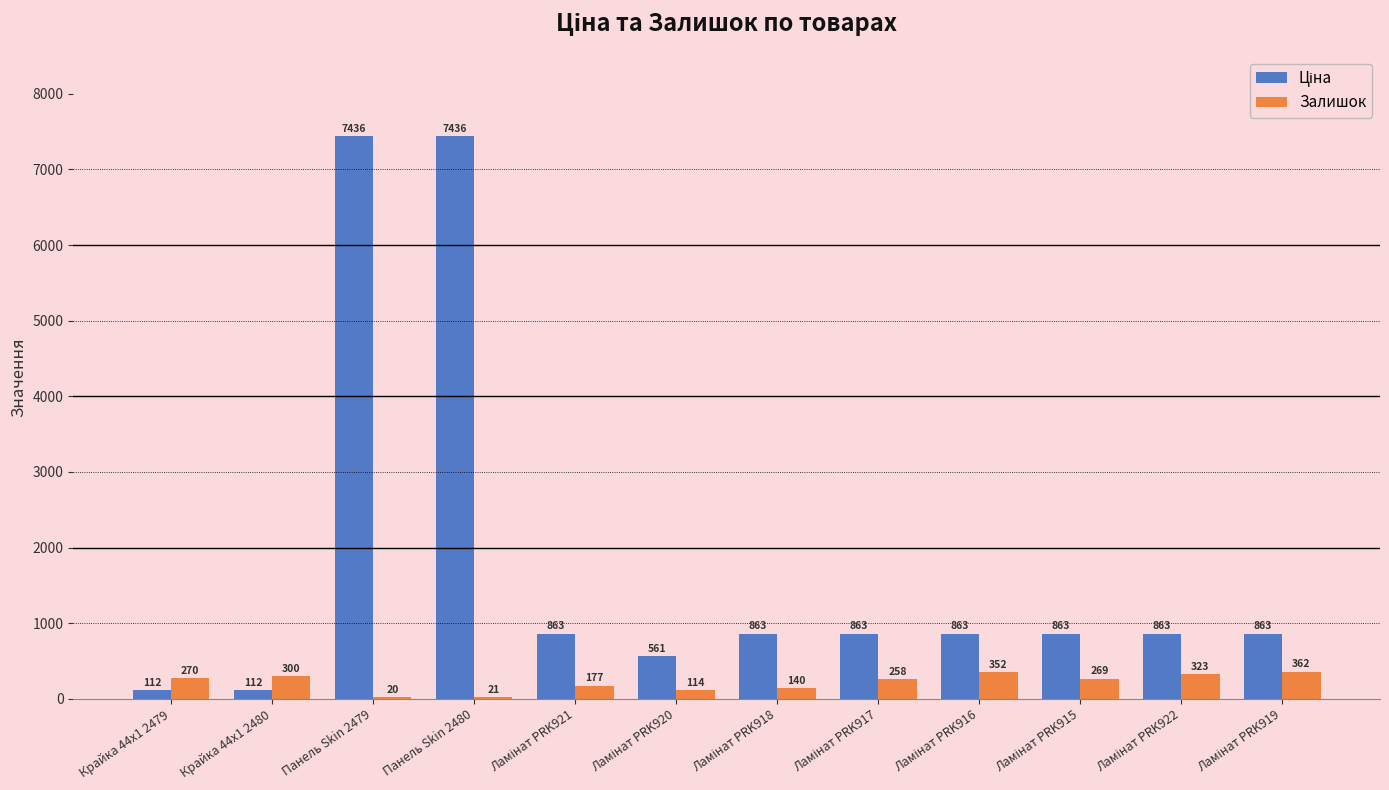

What is the highest value of the Залишок series?

362.0